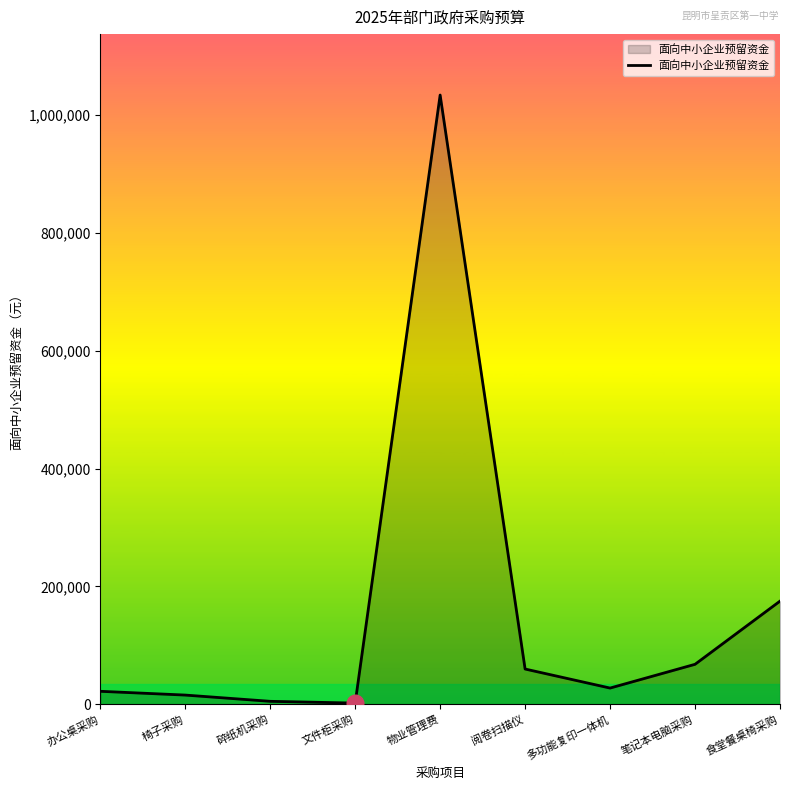

The value at 椅子采购 is 15600. True or false?

True